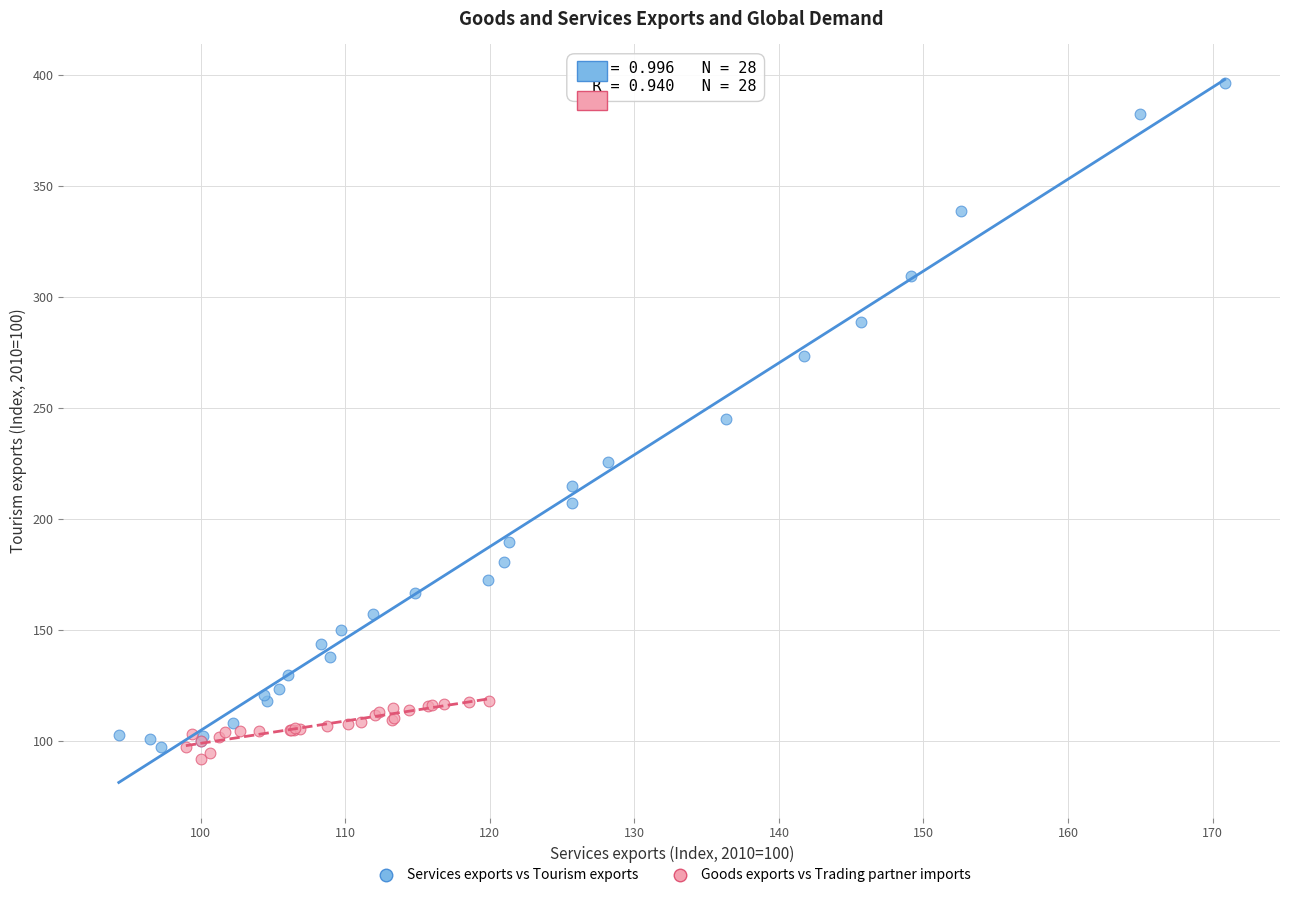

Which series contains the highest Y value?

Services exports vs Tourism exports